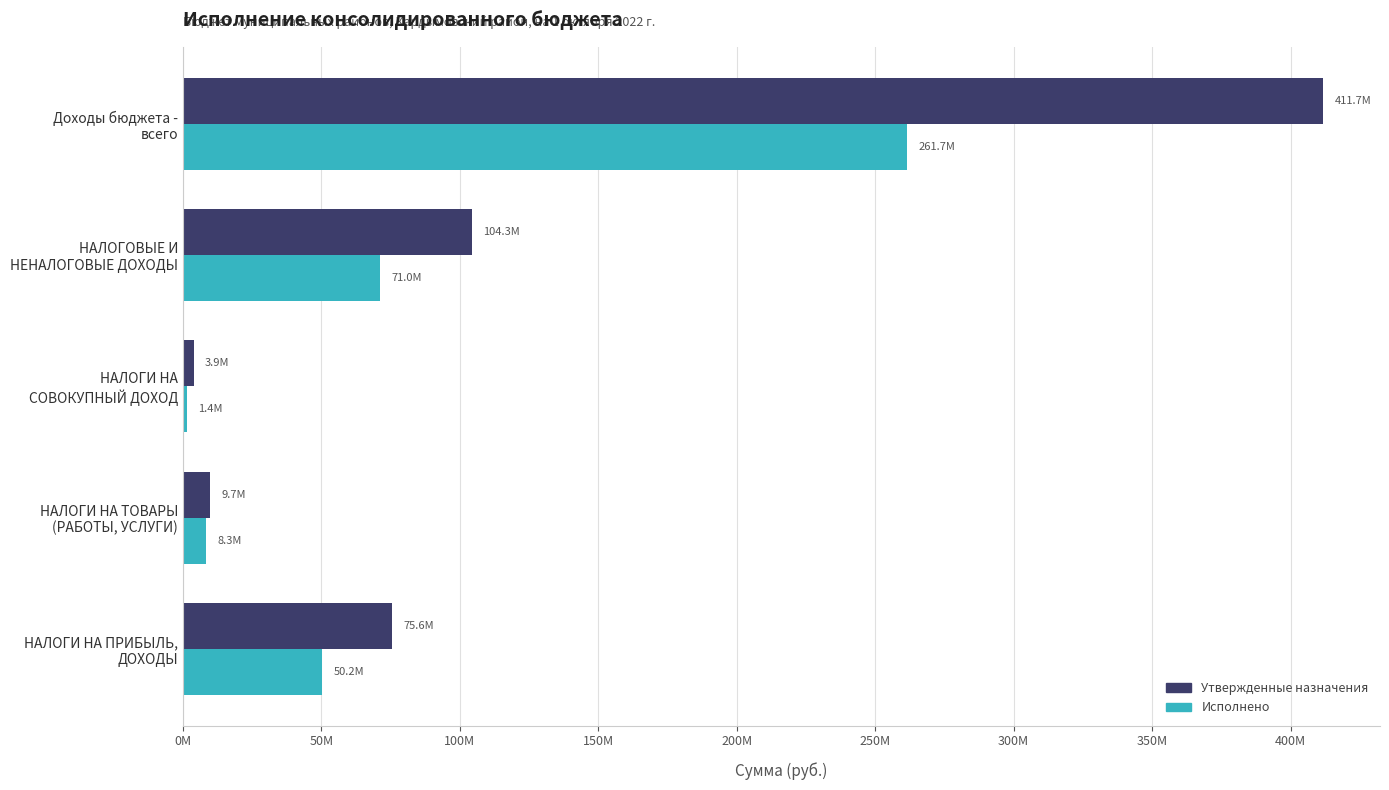

List the series in order of their peak value, highest first.

Утвержденные назначения, Исполнено